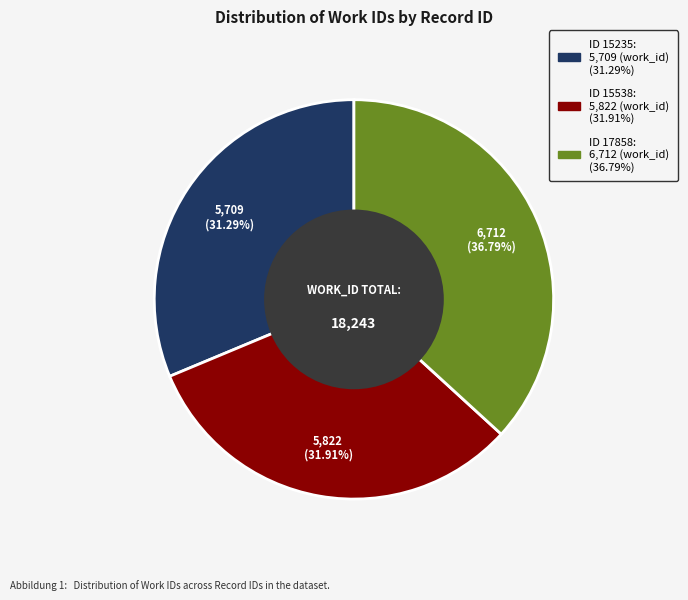

Does any single category account for the majority?

No